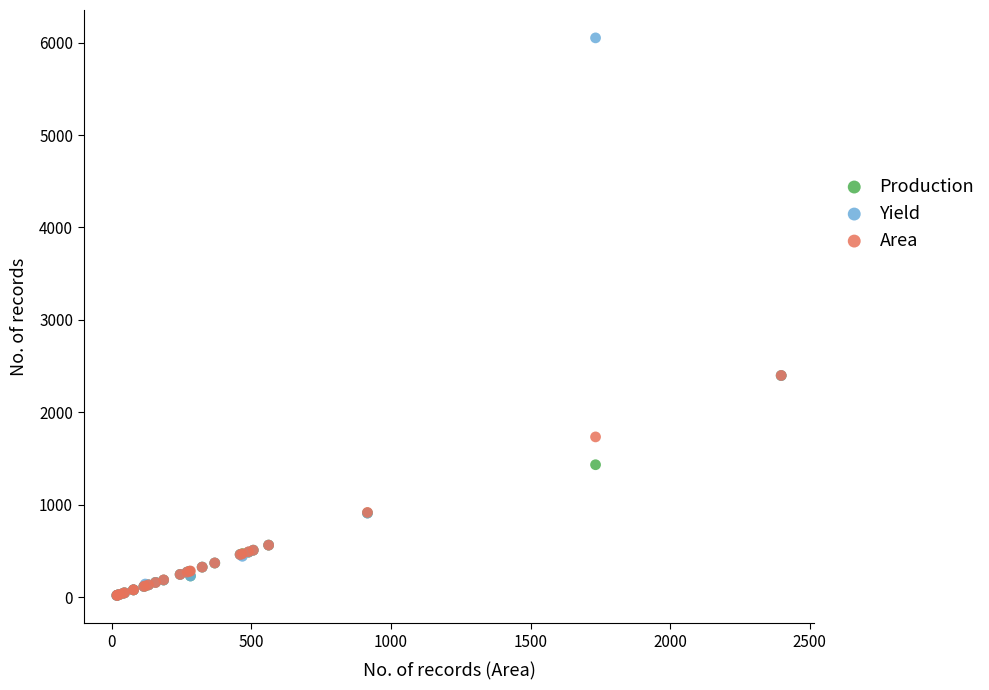

Which series reaches the maximum Y coordinate?

Yield